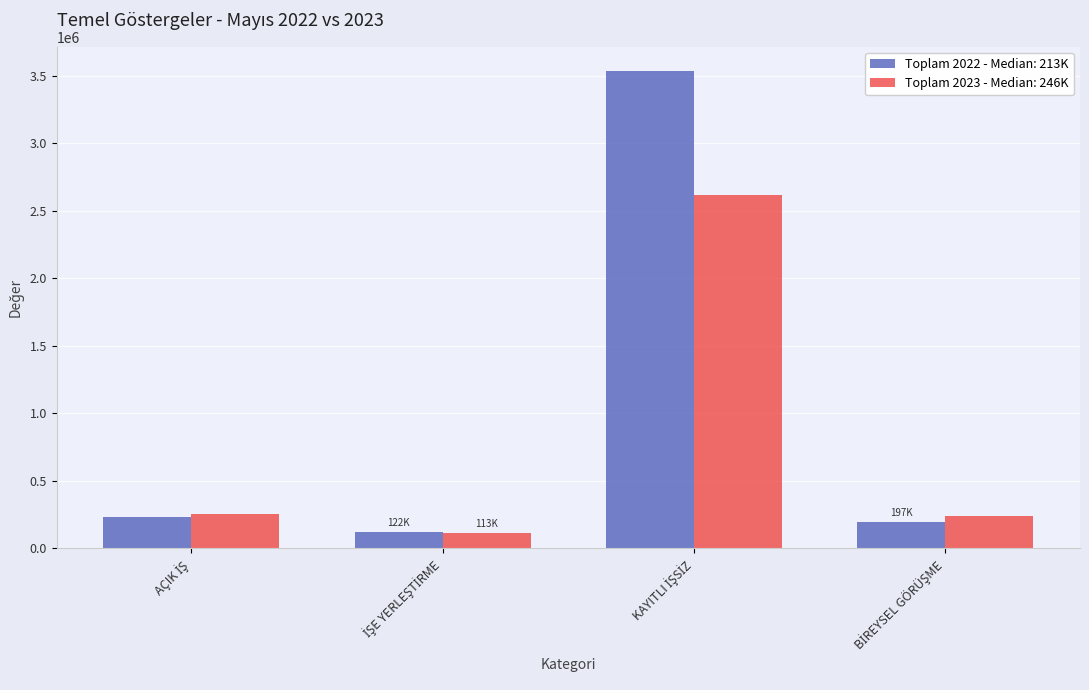

Which series has the largest total across all categories?

Toplam 2022 - Median: 213K